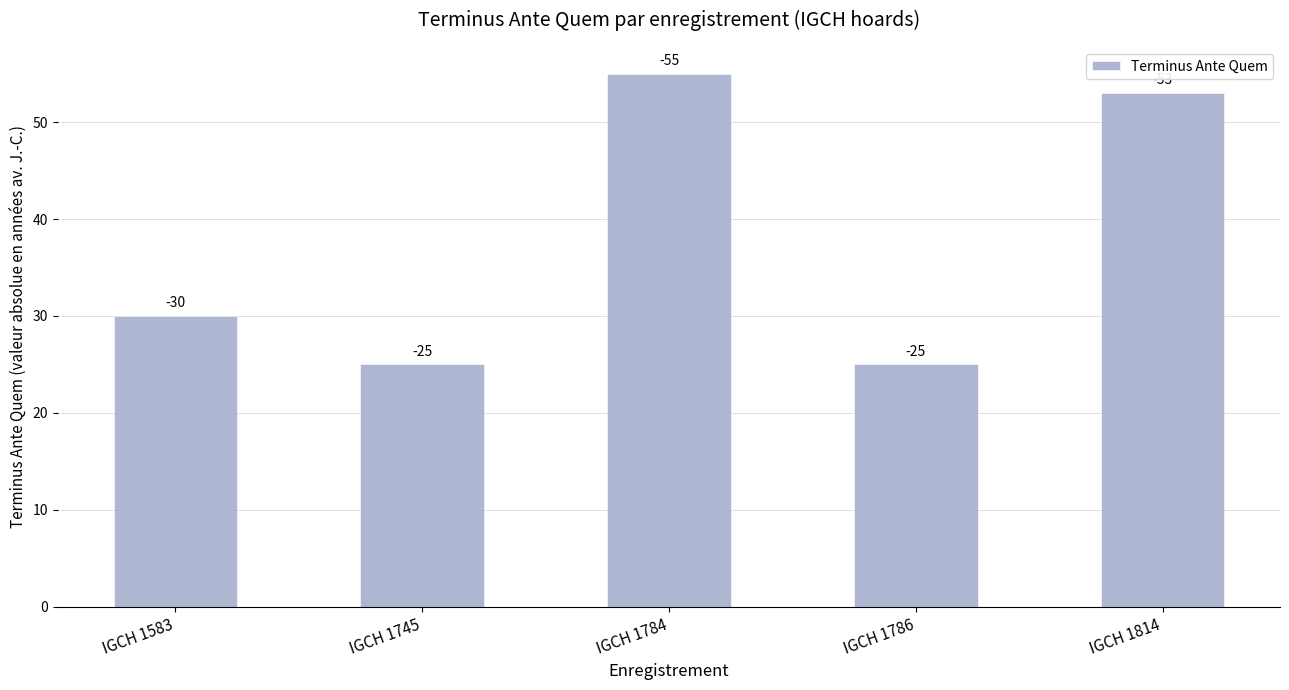

True or false: the data shows 25 at IGCH 1786.

True